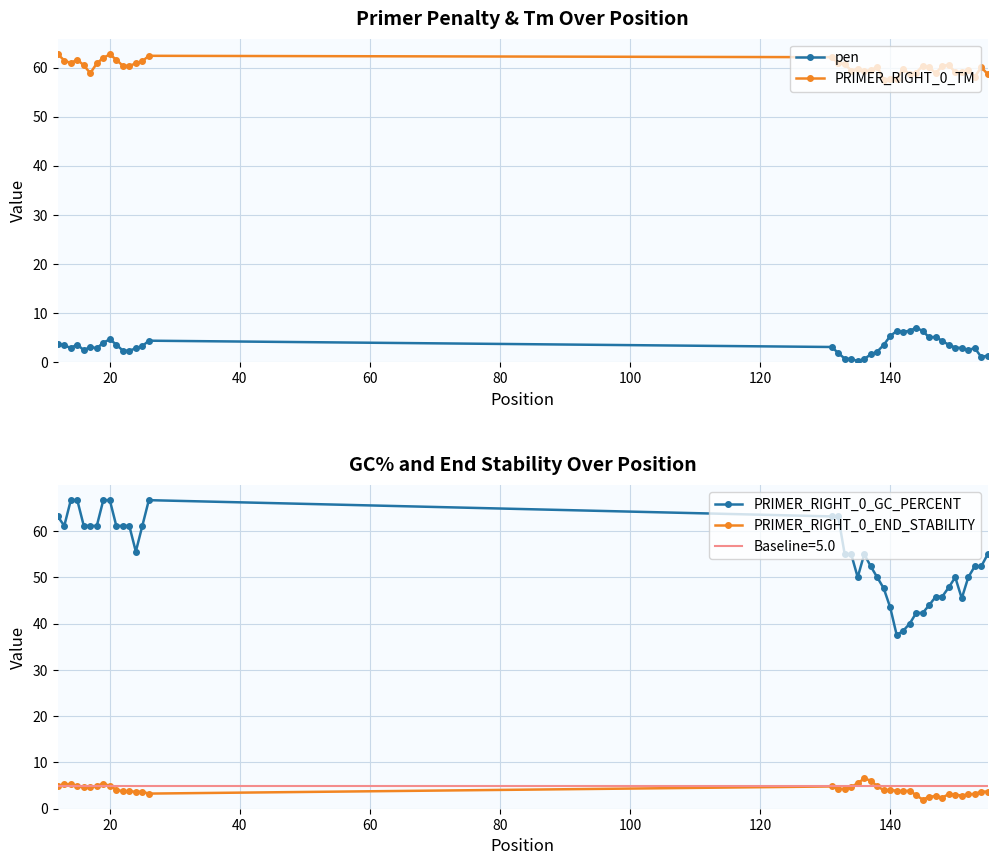

Rank the series by their maximum value, from highest to lowest.

PRIMER_RIGHT_0_GC_PERCENT, PRIMER_RIGHT_0_TM, pen, PRIMER_RIGHT_0_END_STABILITY